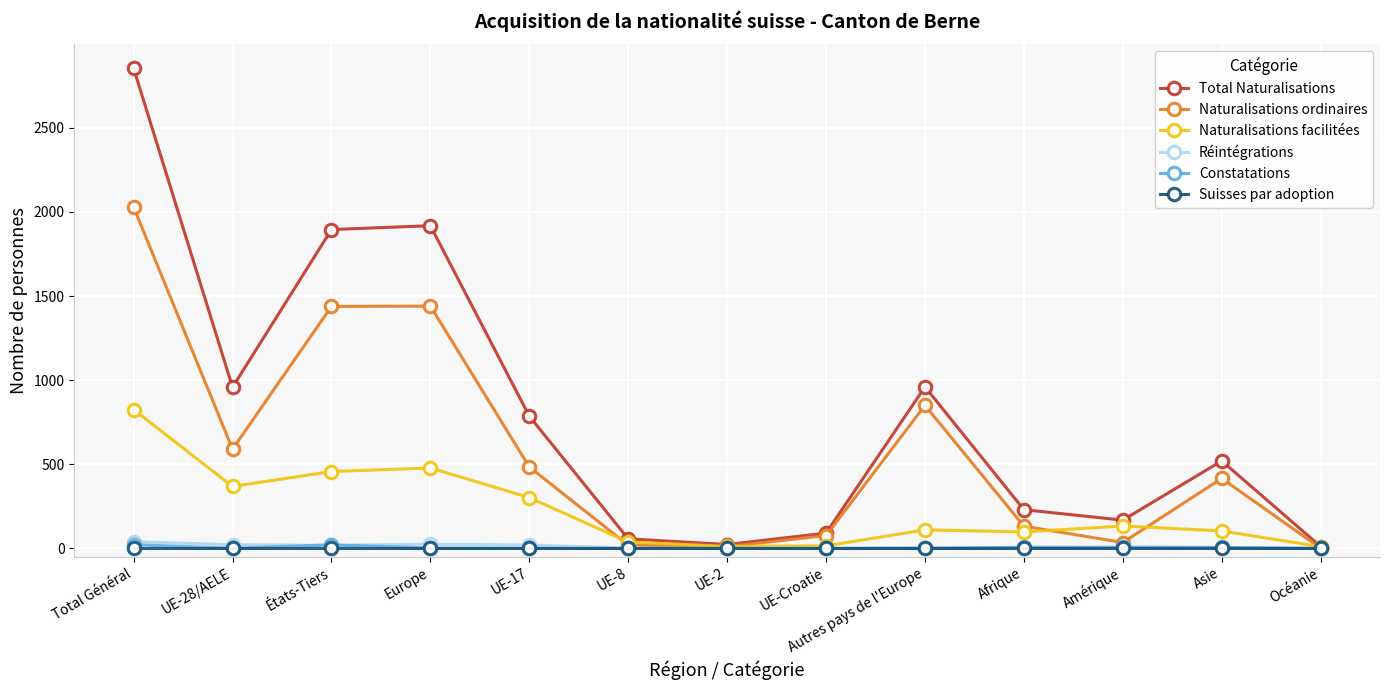

How many values in the Total Naturalisations series are below 520?

6